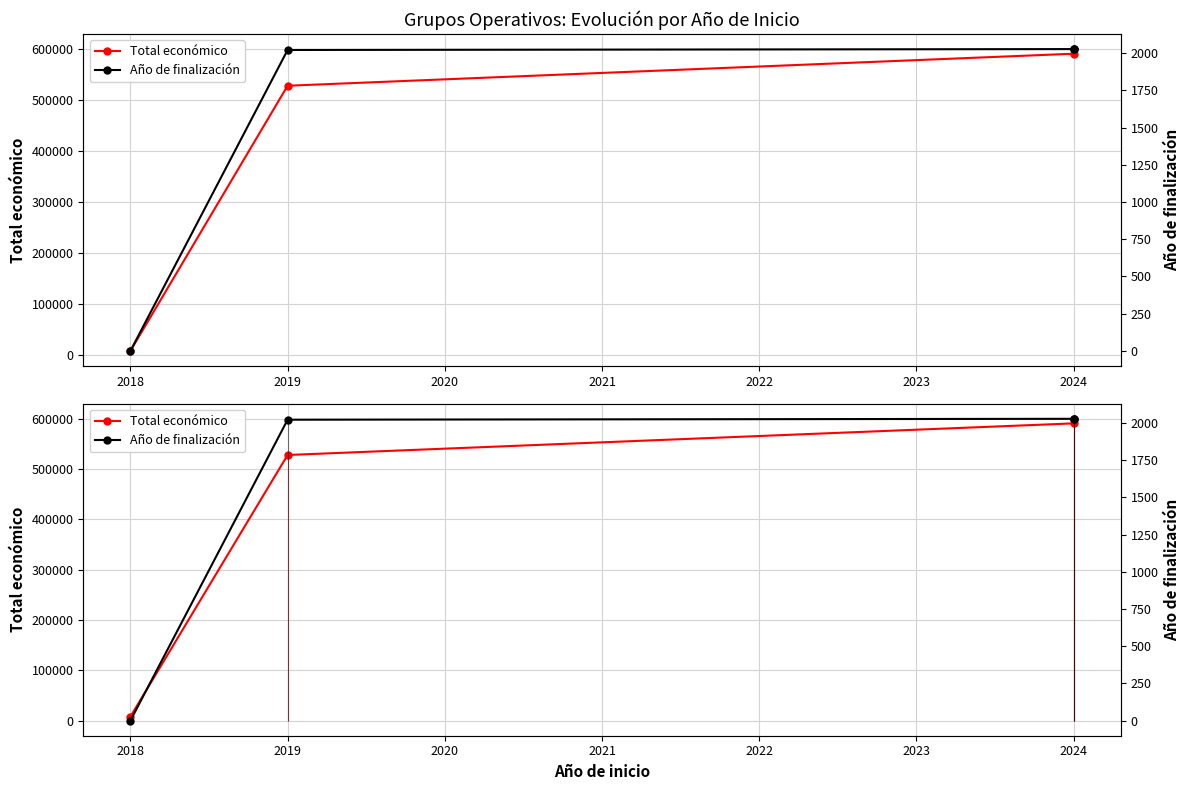

What is the difference between the maximum and minimum values in the Año de finalización series?

2027